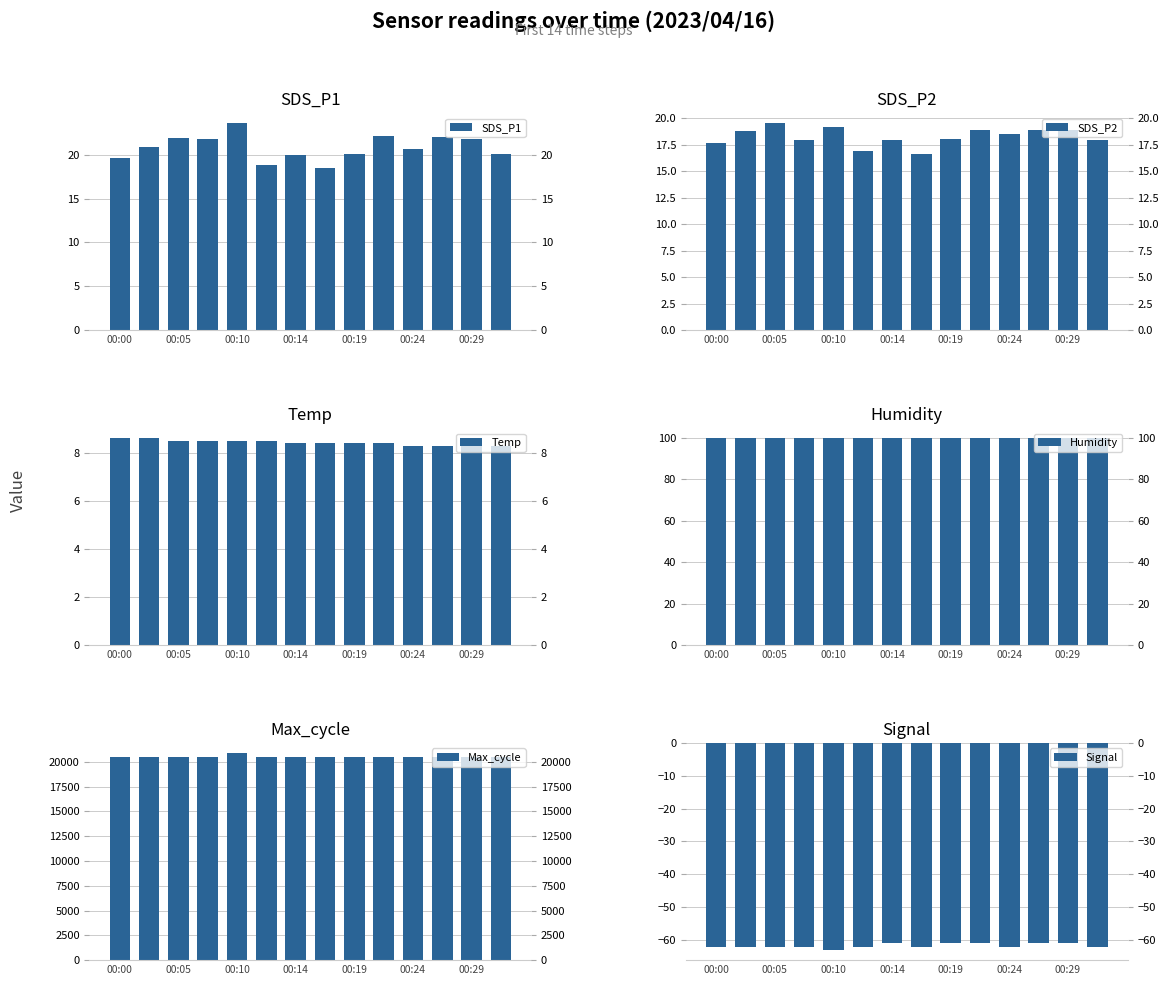

Which series has the largest total across all categories?

Max_cycle